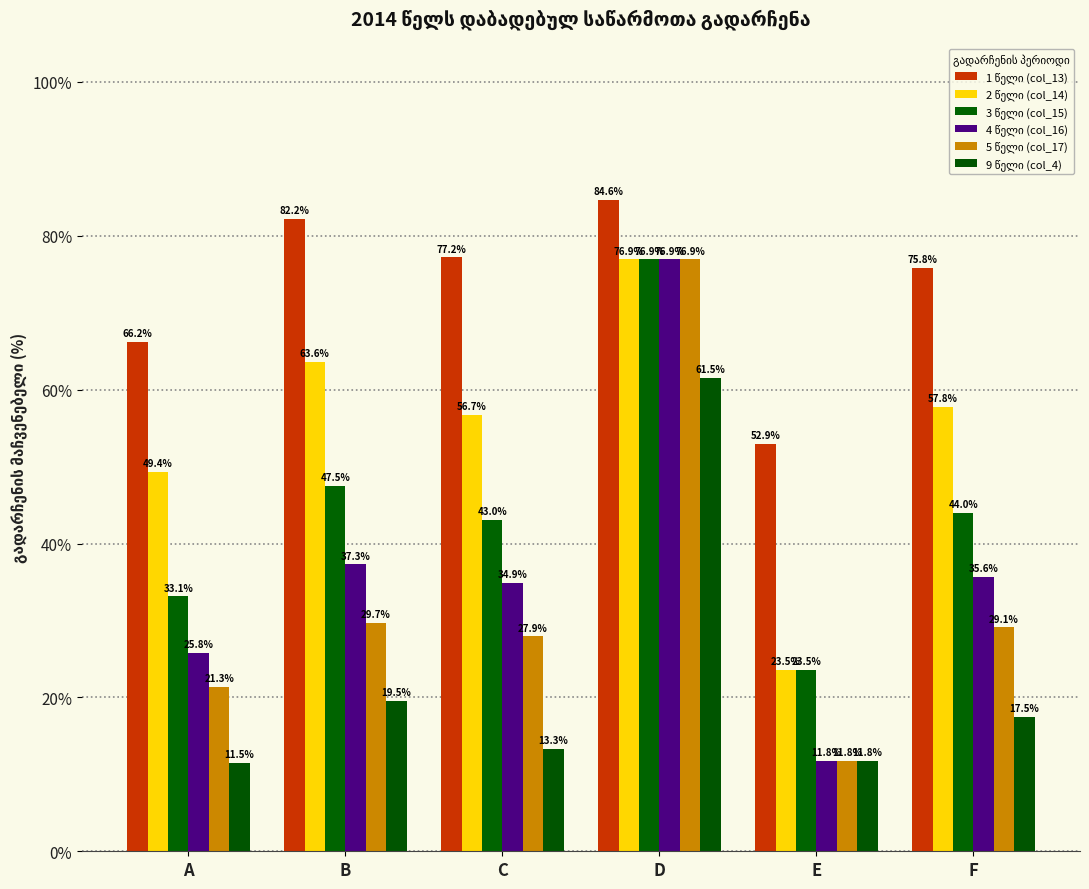

The value of 1 წელი (col_13) at E is 74.3. True or false?

False